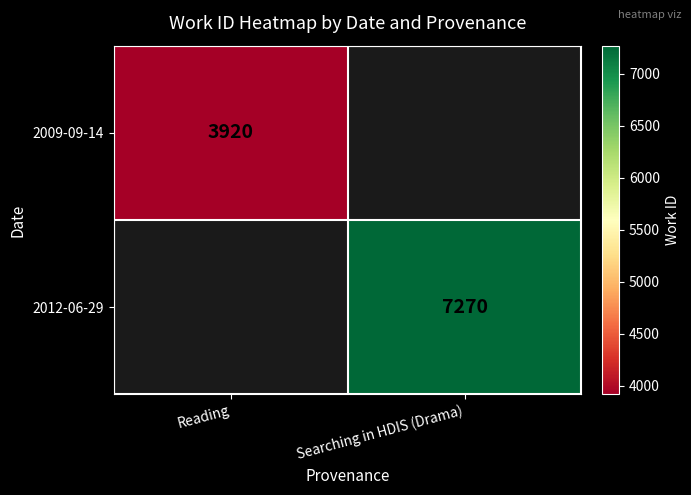

At how many categories does at least one series exceed 6838?

1